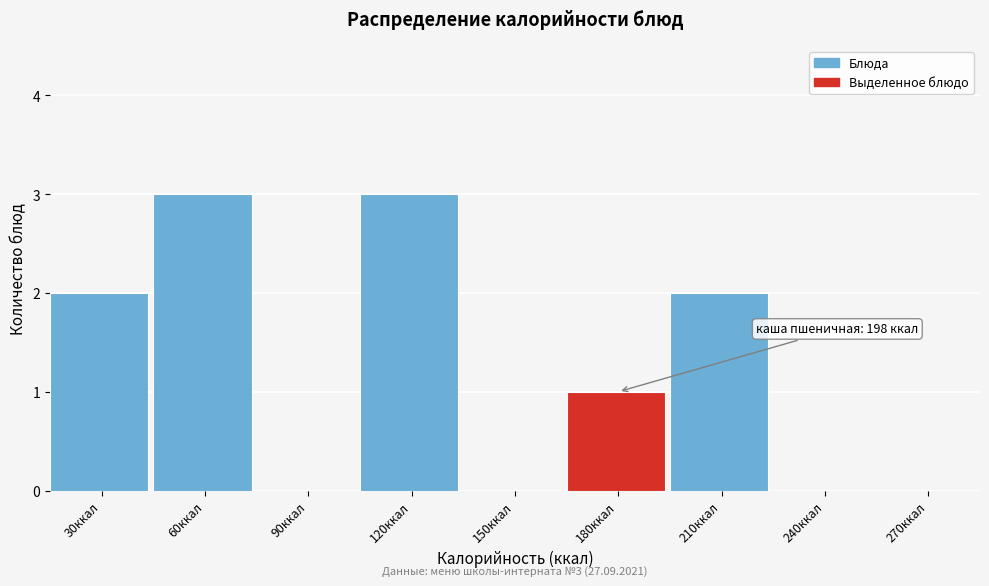

Reading left to right, what are all the values shown in this chart?

30ккал=2	60ккал=3	90ккал=0	120ккал=3	150ккал=0	180ккал=1	210ккал=2	240ккал=0	270ккал=0